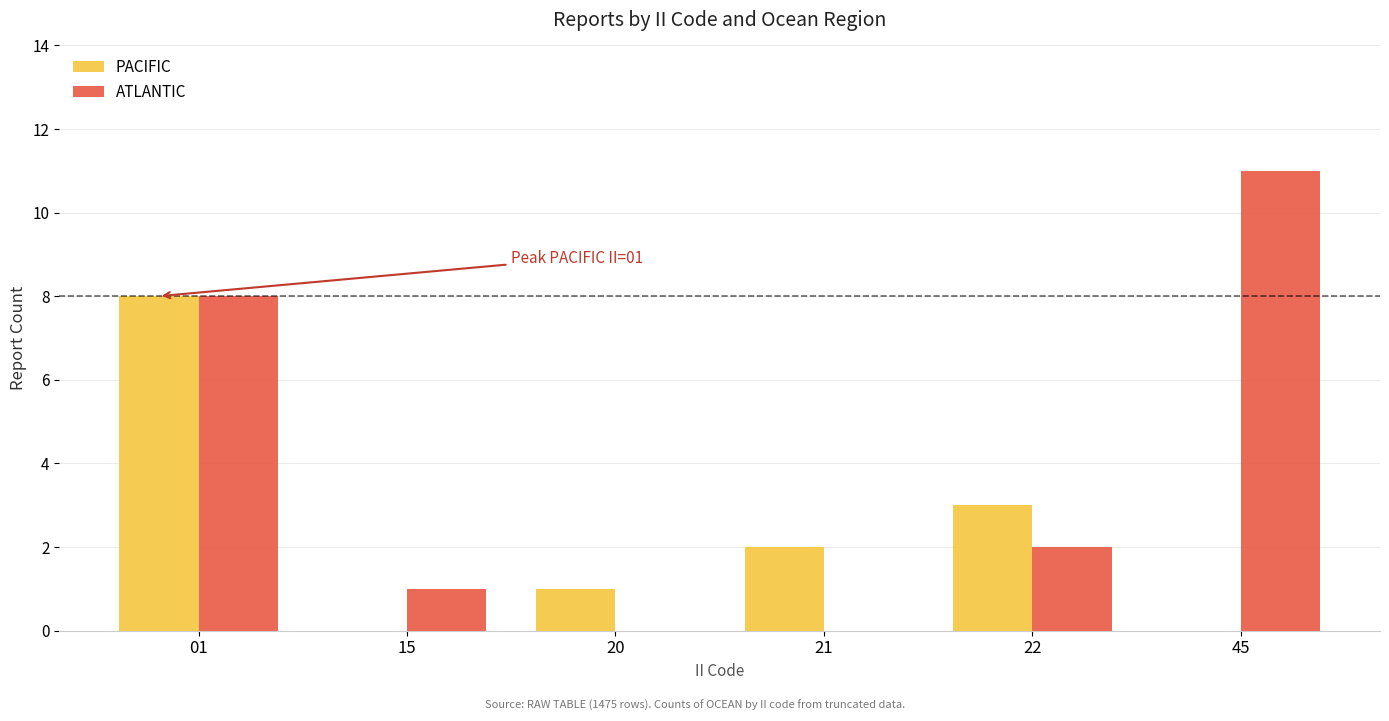

How many groups of bars are there?

6